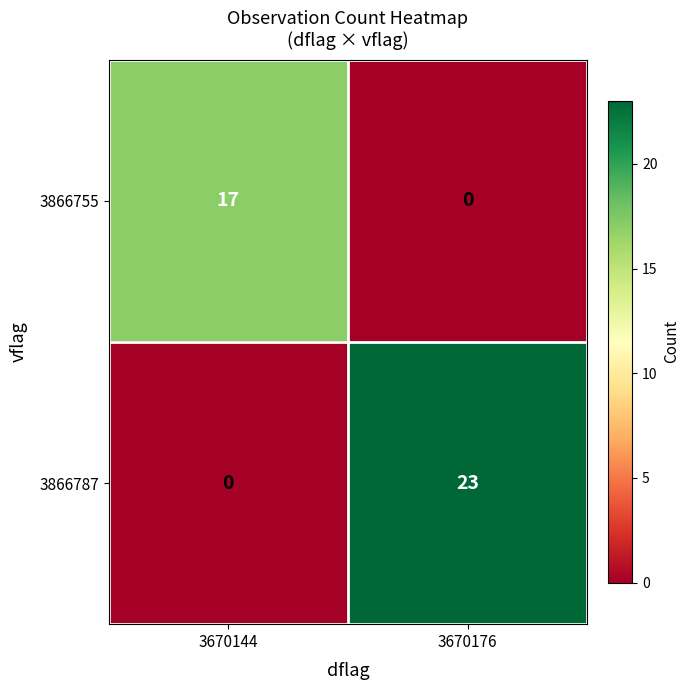

What is the difference between the maximum and minimum values in the 3866755 series?

17